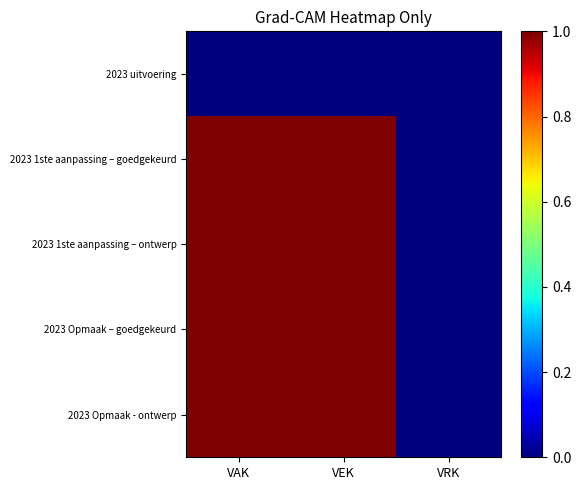

Between VRK and VEK, which is larger?

VRK